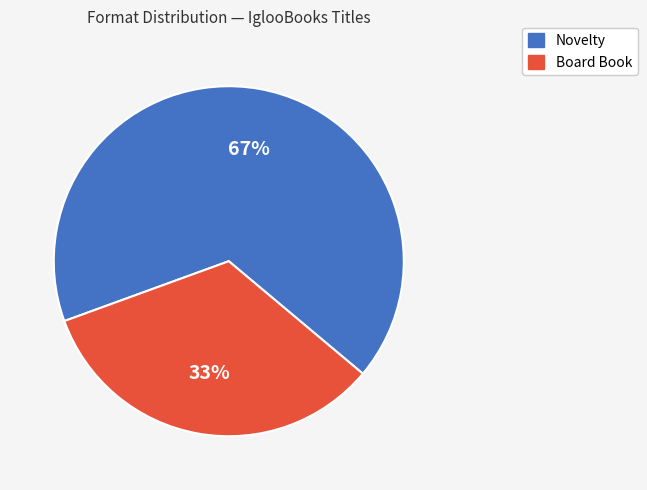

True or false: Novelty accounts for 59% of the total.

False